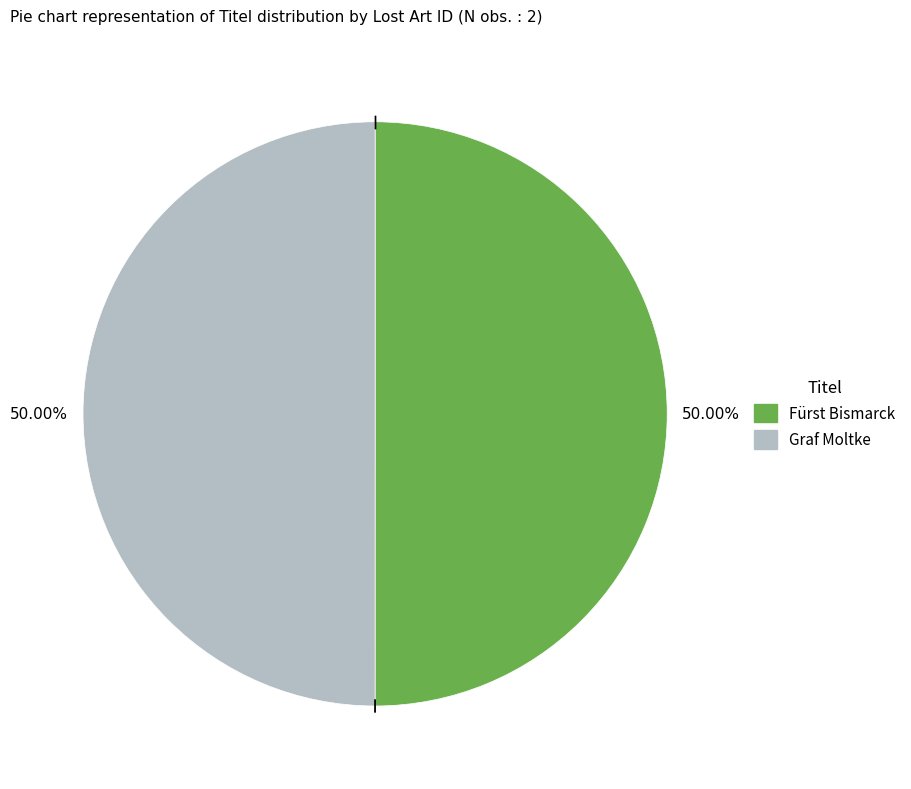

Combined, do Graf Moltke and Fürst Bismarck account for over 50%?

Yes